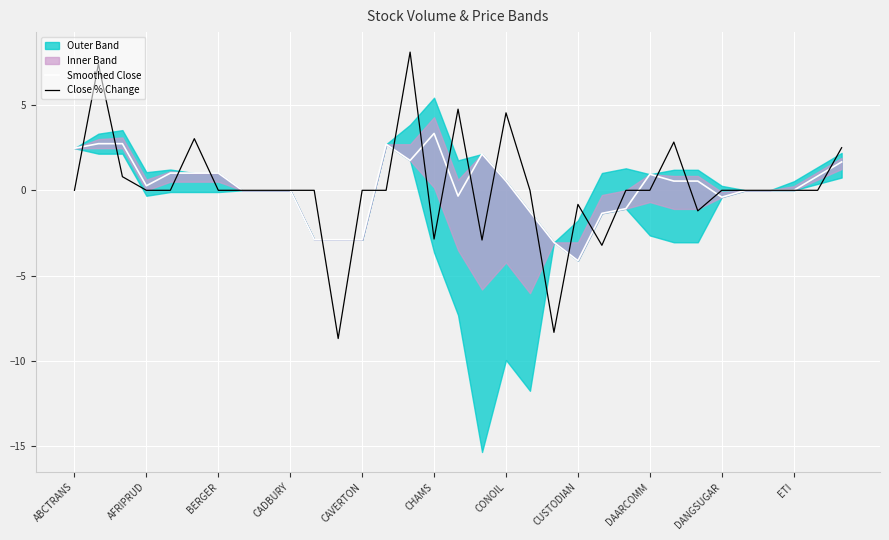

Where is the first local minimum for Smoothed Close?

AFRIPRUD